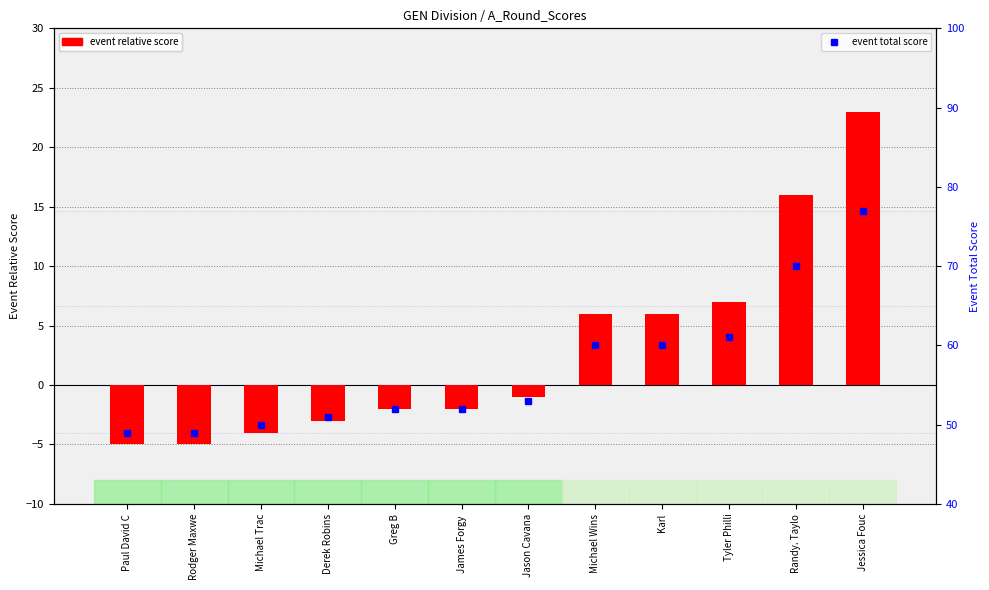

Rank the series by their average value, from lowest to highest.

event relative score, event total score